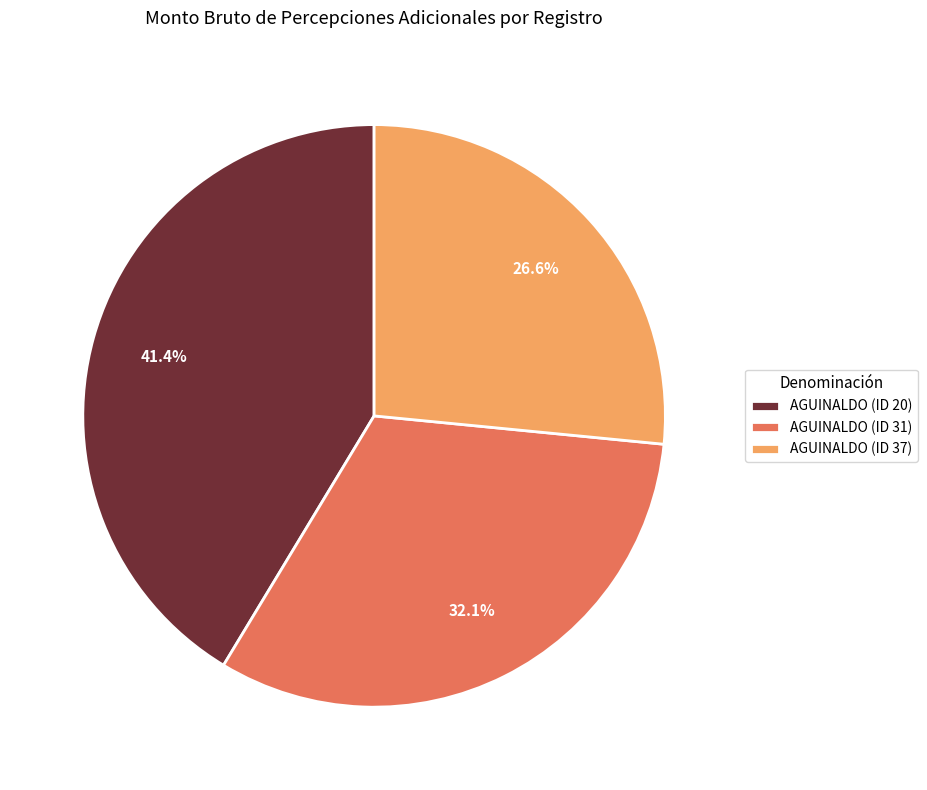

To the nearest percent, what is the difference between the largest and smallest slice percentages?

15%